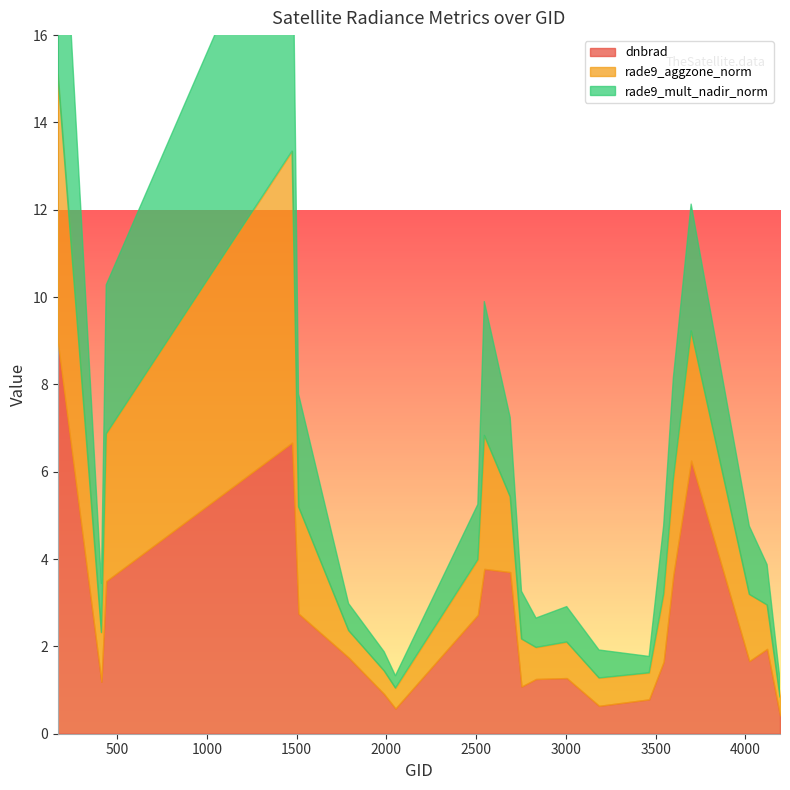

Reading left to right, transcribe all the data shown in this chart.

dnbrad: 170=9.0	413=1.2	440=3.5	1475=6.7	1511=2.8	1790=1.7	1988=0.9	2051=0.6	2510=2.7	2546=3.8	2690=3.7	2753=1.1	2834=1.3	3005=1.3	3185=0.6	3464=0.8	3545=1.6	3599=3.6	3698=6.3	4022=1.7	4121=1.9	4193=0.4
rade9_aggzone_norm: 170=6.1	413=1.1	440=3.4	1475=6.7	1511=2.4	1790=0.6	1988=0.5	2051=0.5	2510=1.3	2546=3.1	2690=1.7	2753=1.1	2834=0.7	3005=0.8	3185=0.6	3464=0.6	3545=1.6	3599=2.2	3698=3.0	4022=1.5	4121=1.0	4193=0.4
rade9_mult_nadir_norm: 170=6.5	413=1.1	440=3.4	1475=6.7	1511=2.6	1790=0.6	1988=0.4	2051=0.3	2510=1.3	2546=3.1	2690=1.8	2753=1.1	2834=0.7	3005=0.8	3185=0.6	3464=0.4	3545=1.6	3599=2.3	3698=2.9	4022=1.6	4121=0.9	4193=0.4